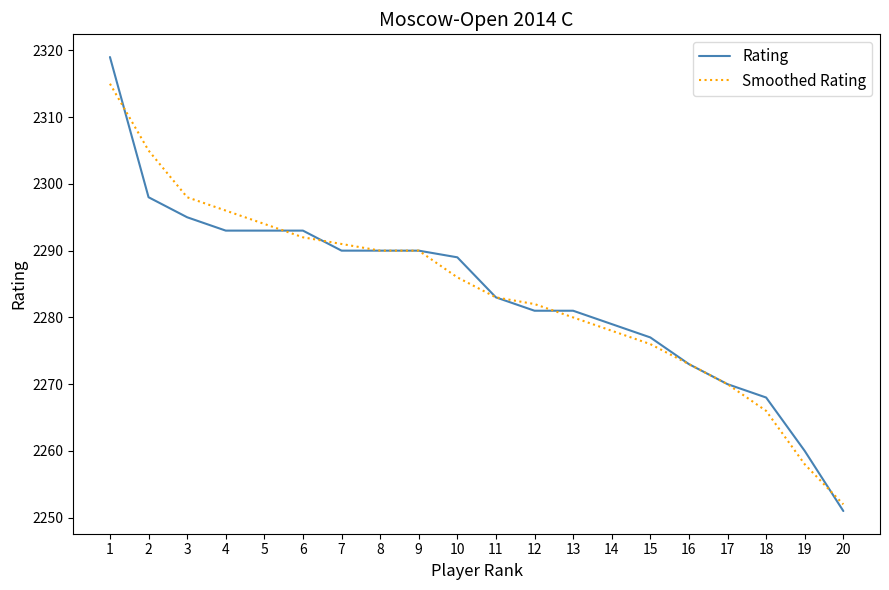

Is the value of Smoothed Rating at 6 greater than the value of Rating at 11?

Yes